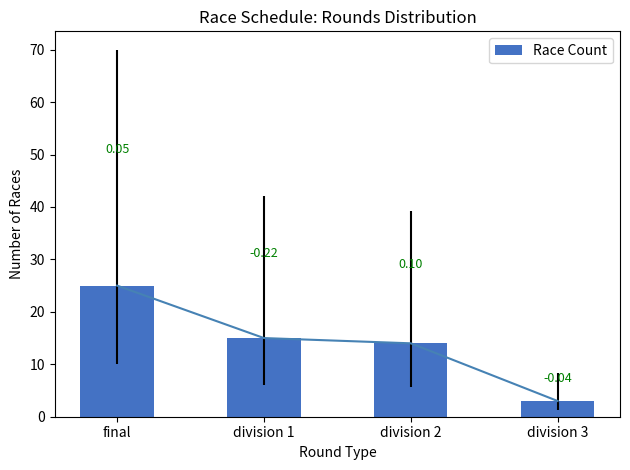

Approximately how many times larger is the value at final compared to division 2?

1.8